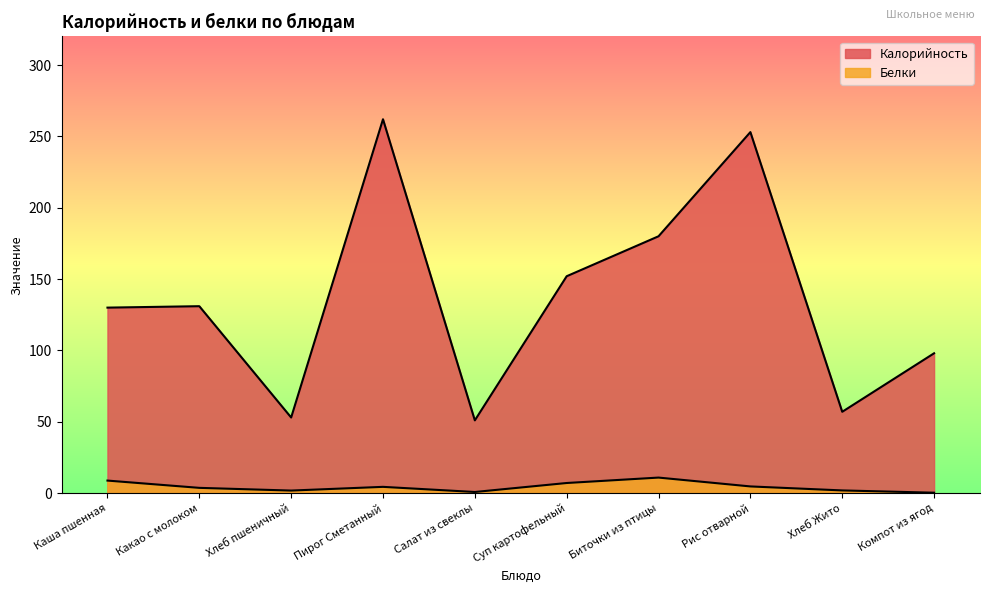

At which label is Белки closest to 5?

Рис отварной